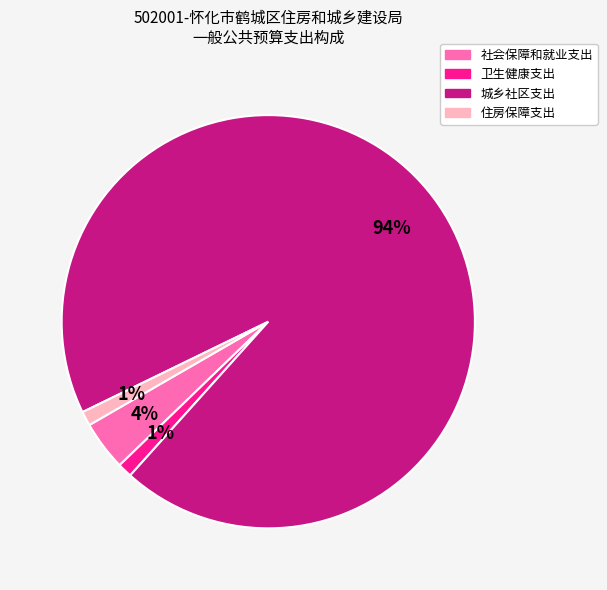

To the nearest percent, what portion does 城乡社区支出 represent?

94%